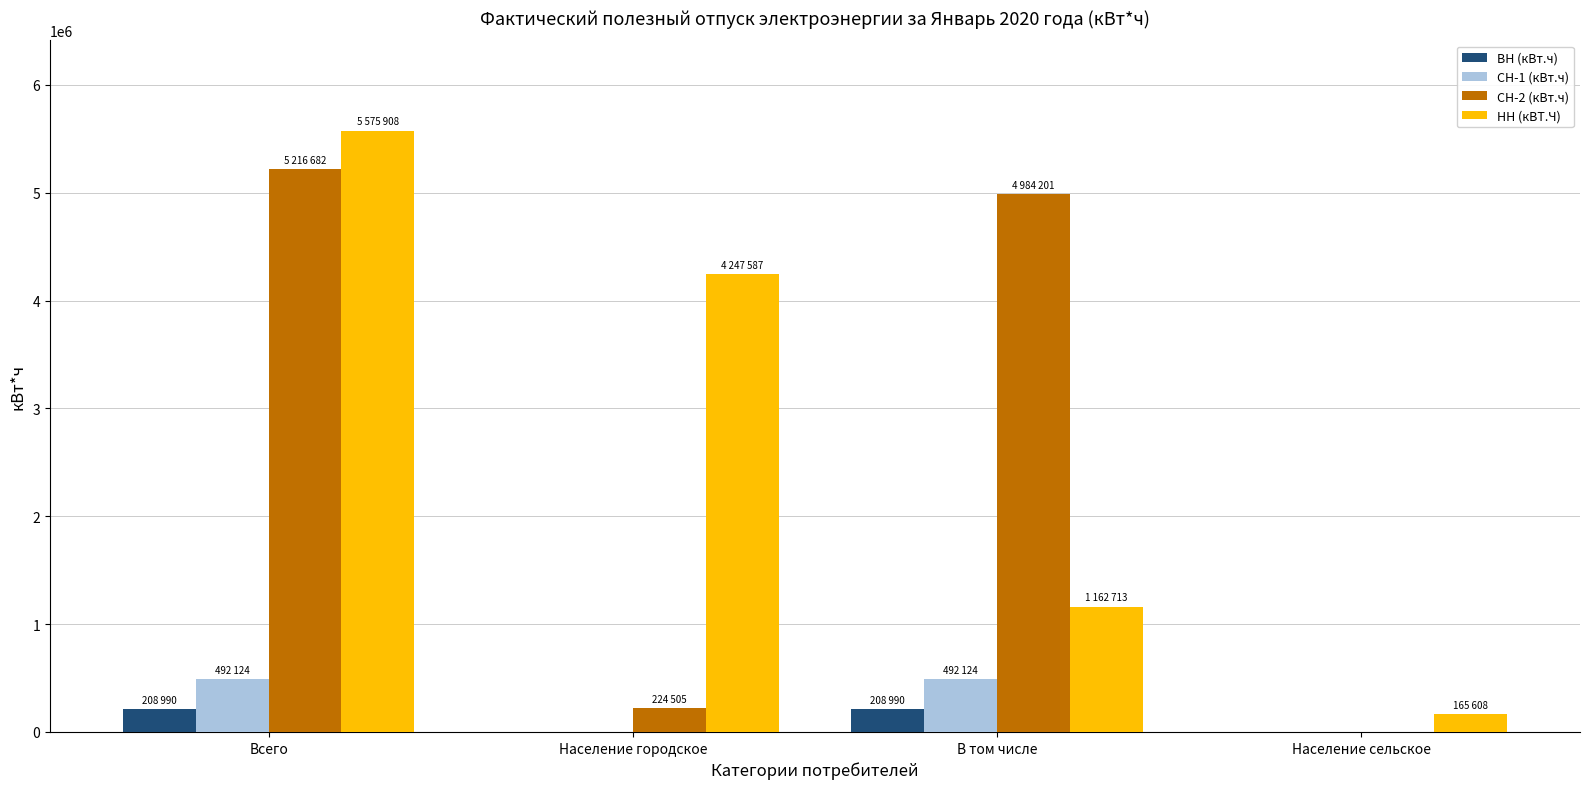

Reading left to right, extract all data points from this chart.

ВН (кВт.ч): 208990	0	208990	0
СН-1 (кВт.ч): 492124	0	492124	0
СН-2 (кВт.ч): 5216682	224505	4984201	0
НН (кВТ.Ч): 5575908	4247587	1162713	165608